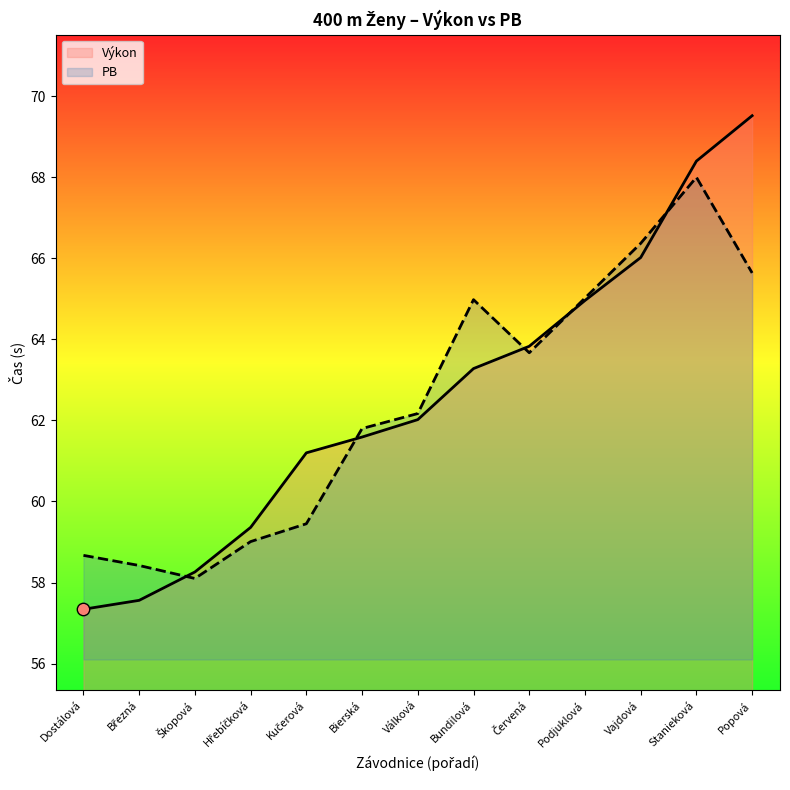

Which series contains the highest Y value?

Výkon